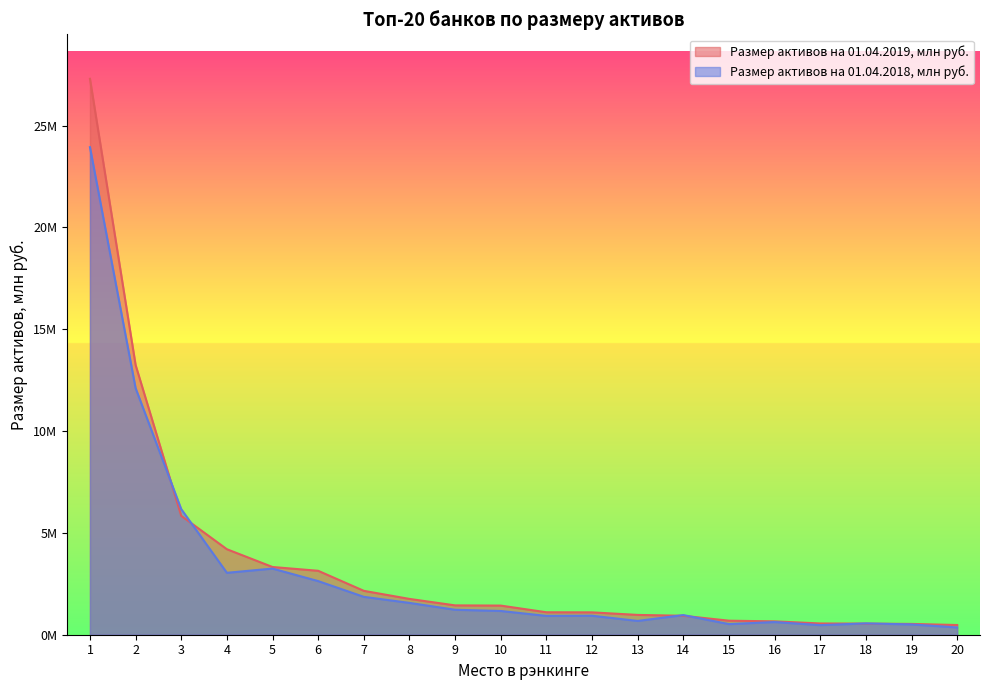

What is the sum of all Размер активов на 01.04.2019, млн руб. values?

71377459.7